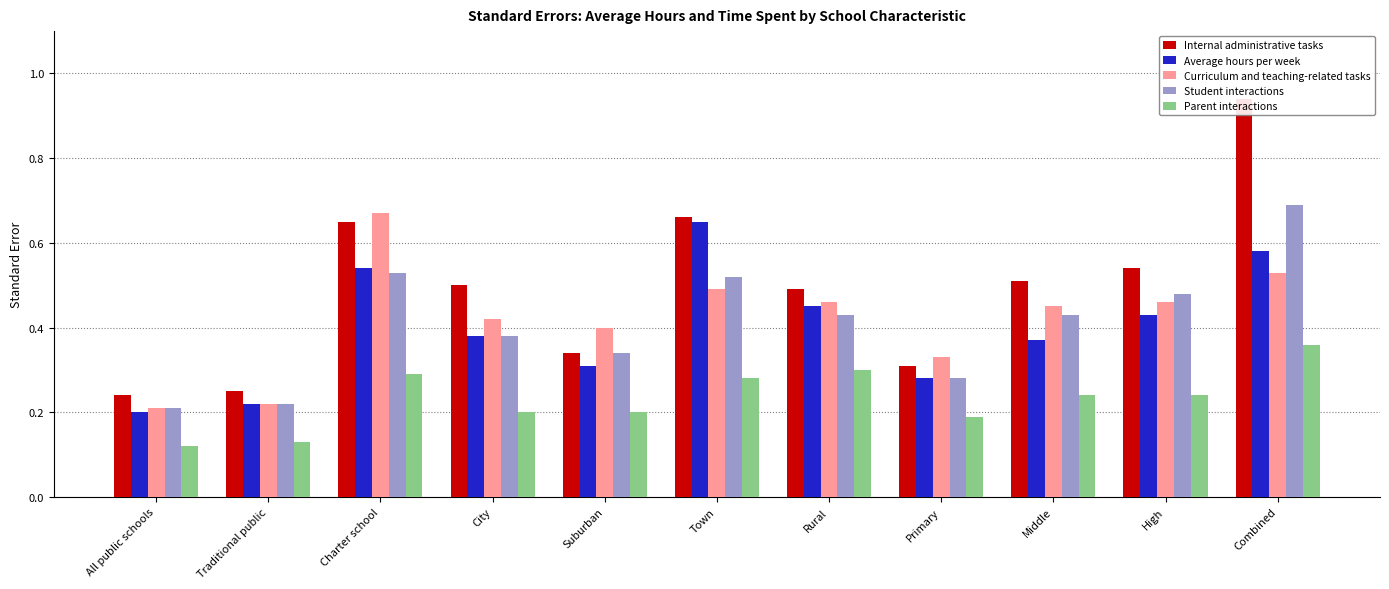

Does the chart contain stacked bars?

No